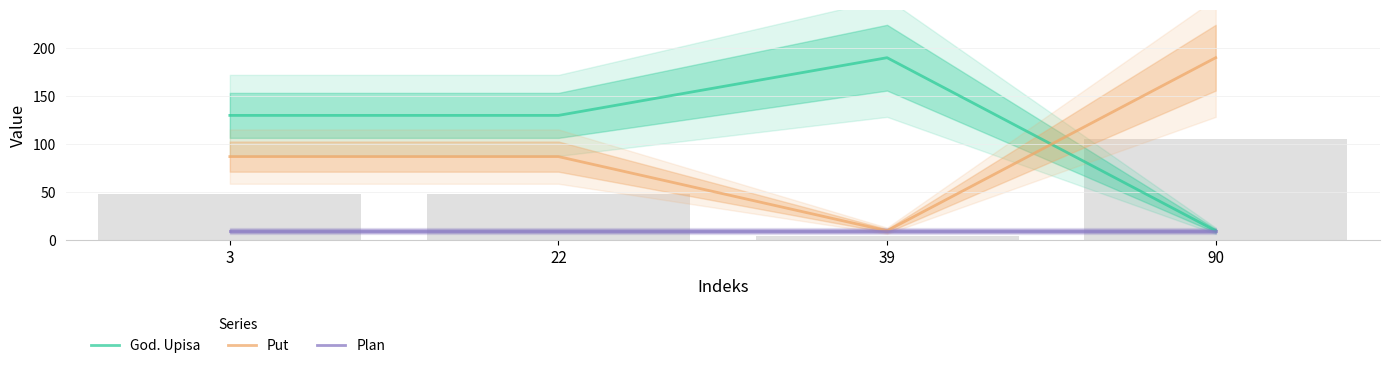

Reading right to left, extract all data points from this chart.

God. Upisa: 90=10.0	39=190.0	22=130.0	3=130.0
Put: 90=190.0	39=10.0	22=87.1	3=87.1
Plan: 90=10.0	39=10.0	22=10.0	3=10.0